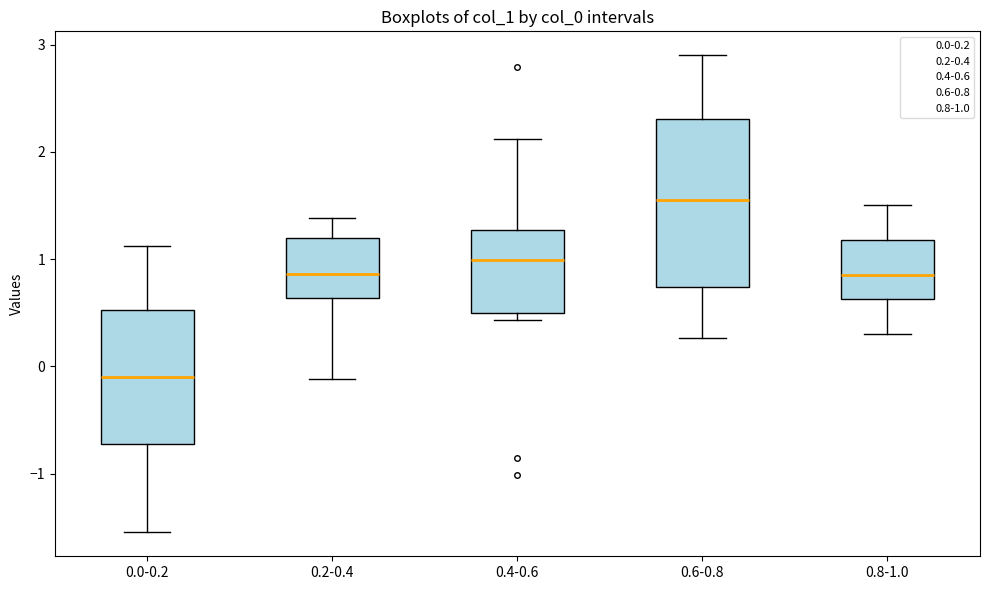

Reading left to right, transcribe this box plot: for each box, give where its median line is, the range the box spans, and where its two whiskers end, as read against the y-axis. The values are not printed on the chart, so give them approximately, as read against the axis.

0.0-0.2: median -0.1, box -0.7 to 0.5, whiskers -1.5 to 1.1
0.2-0.4: median 0.9, box 0.6 to 1.2, whiskers -0.1 to 1.4
0.4-0.6: median 1.0, box 0.5 to 1.3, whiskers 0.4 to 2.1
0.6-0.8: median 1.6, box 0.7 to 2.3, whiskers 0.3 to 2.9
0.8-1.0: median 0.9, box 0.6 to 1.2, whiskers 0.3 to 1.5